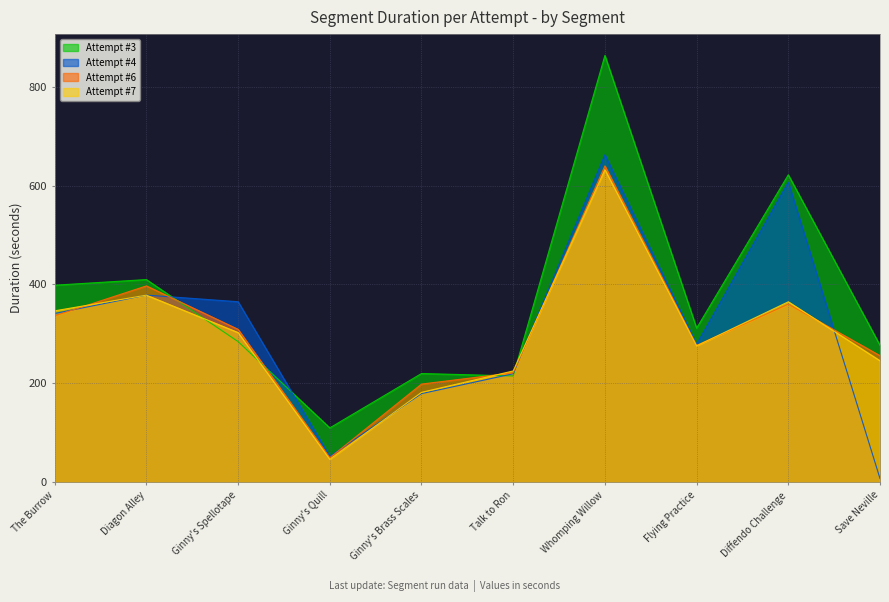

At which label does Attempt #7 first exceed 302?

The Burrow